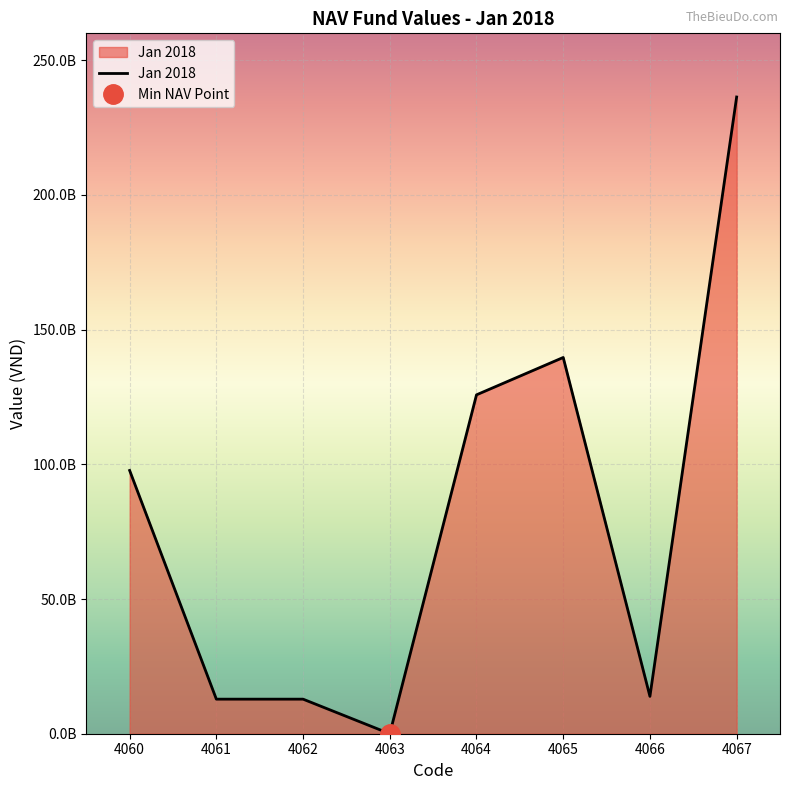

What is the greatest value displayed?

236310919814